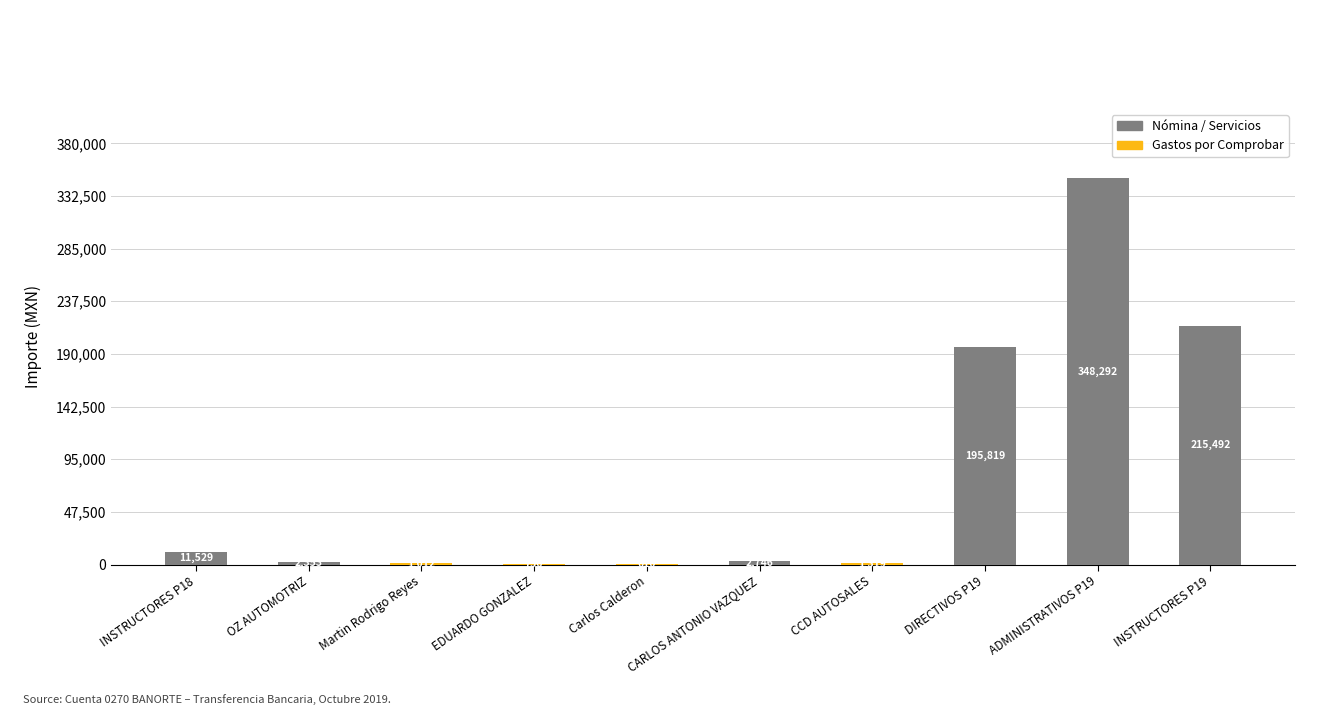

Between DIRECTIVOS P19 and Carlos Calderon, which is larger?

DIRECTIVOS P19